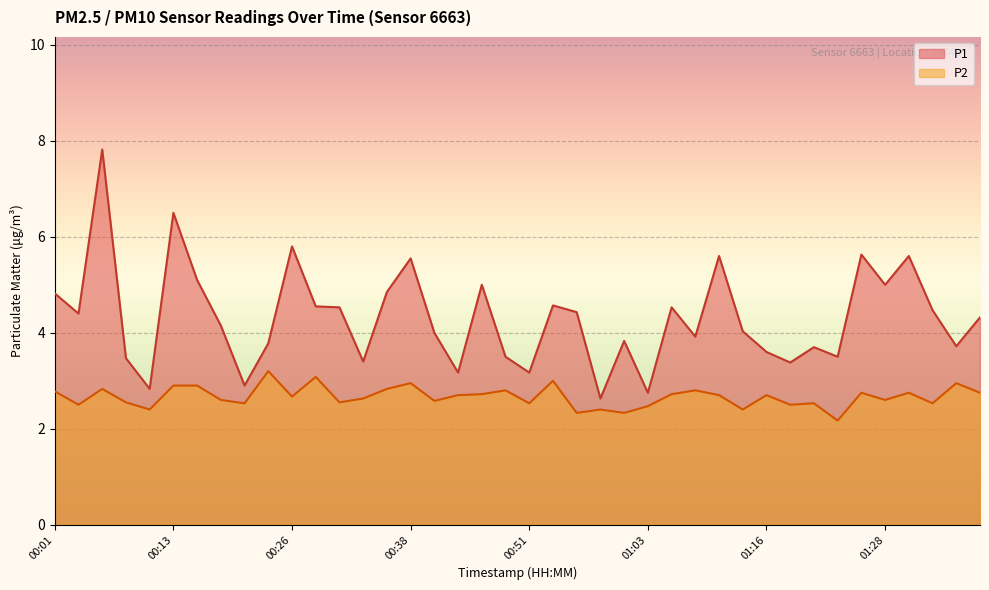

What is the difference between the highest and lowest values at 00:21?

0.4